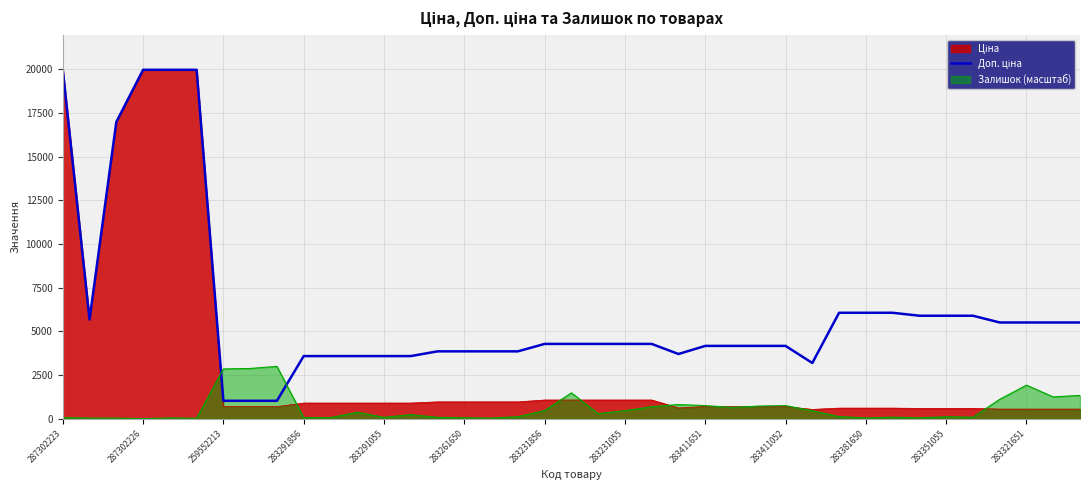

What is the total value across all series at 287302226?

39928.3